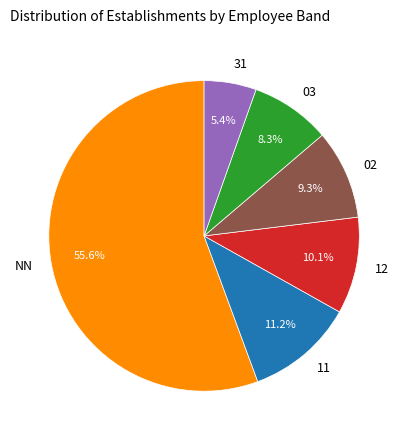

To the nearest percent, what is the difference between the largest and smallest slice percentages?

50%